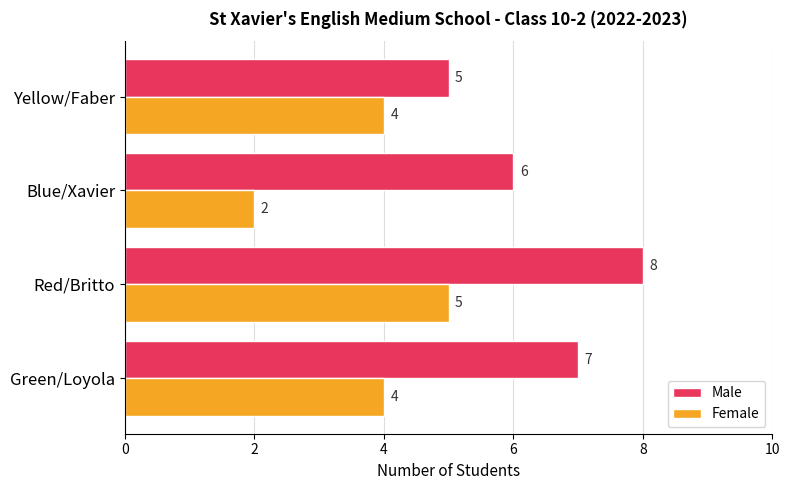

At which label is Male closest to 6?

Blue/Xavier